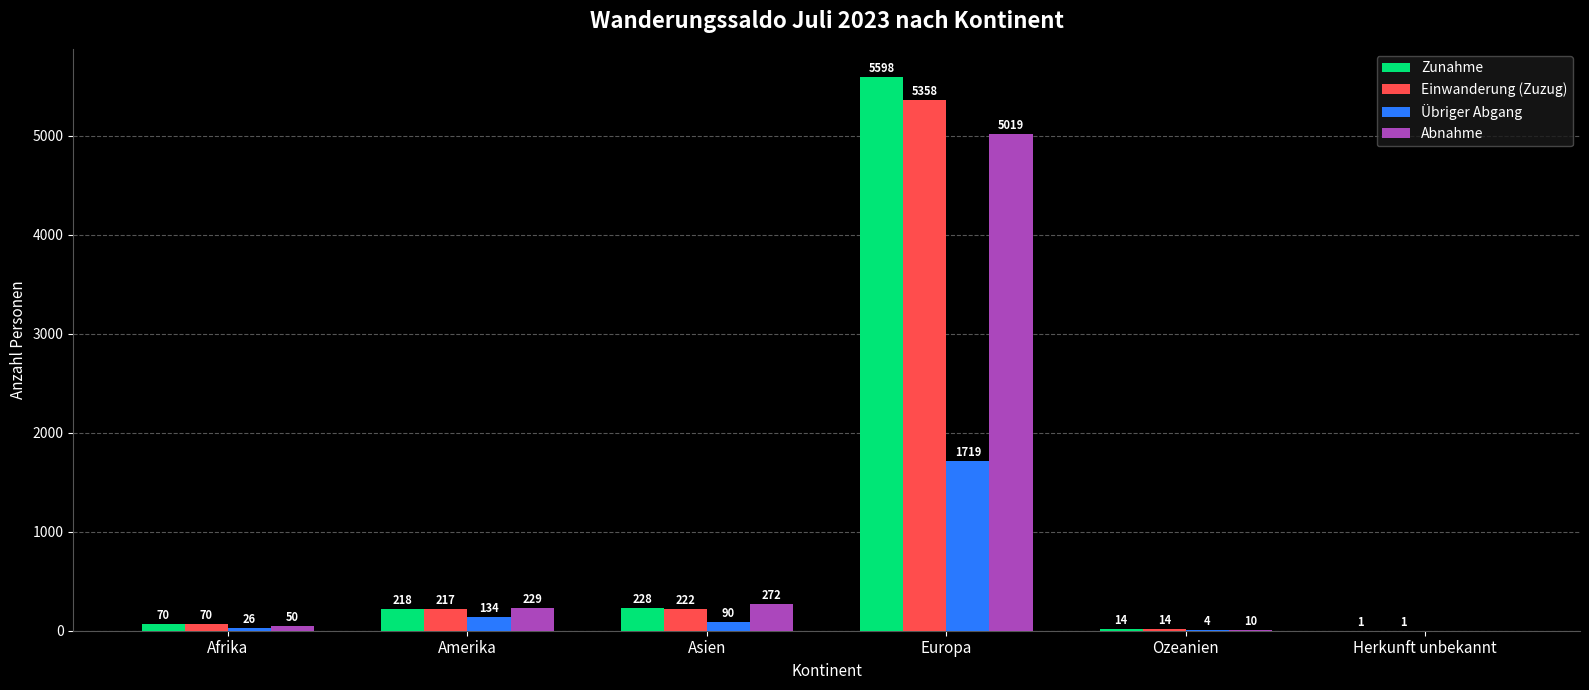

What is the average value of the Übriger Abgang series?

329